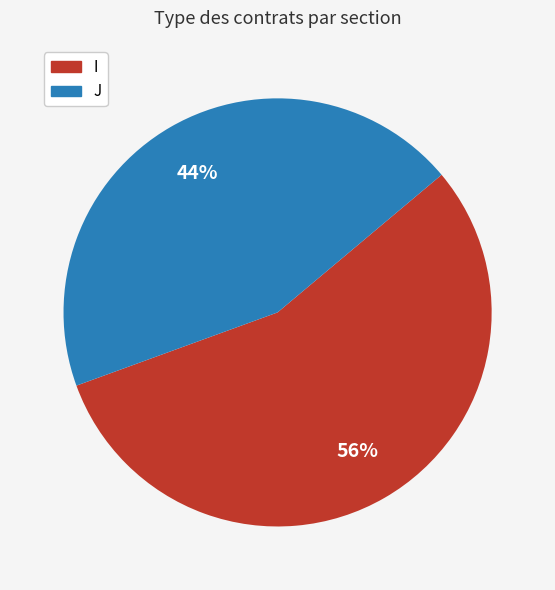

The I slice represents 42% of the pie. True or false?

False